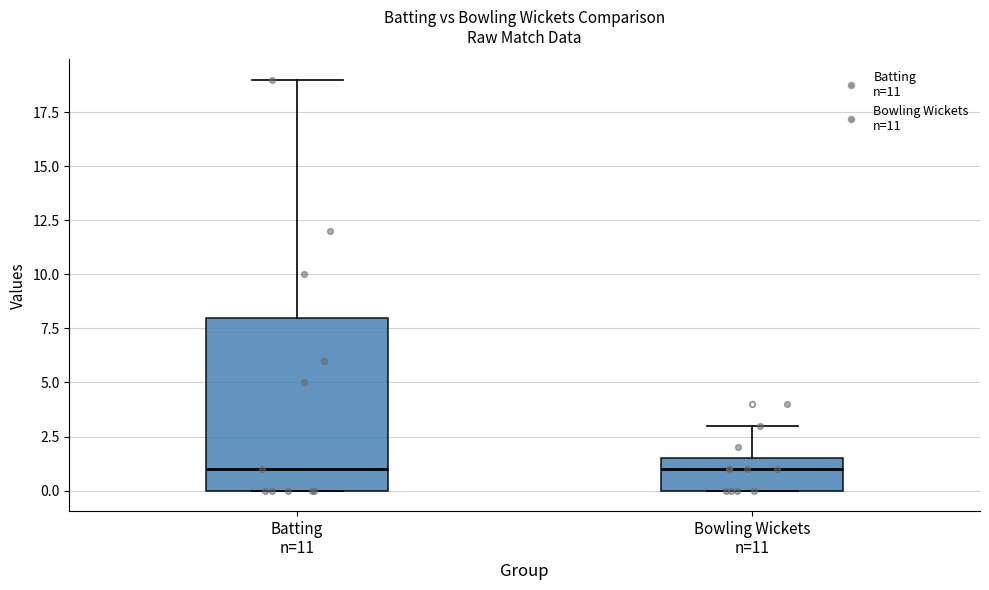

Which box is the tallest, from its lower edge to its upper edge?

Batting n=11